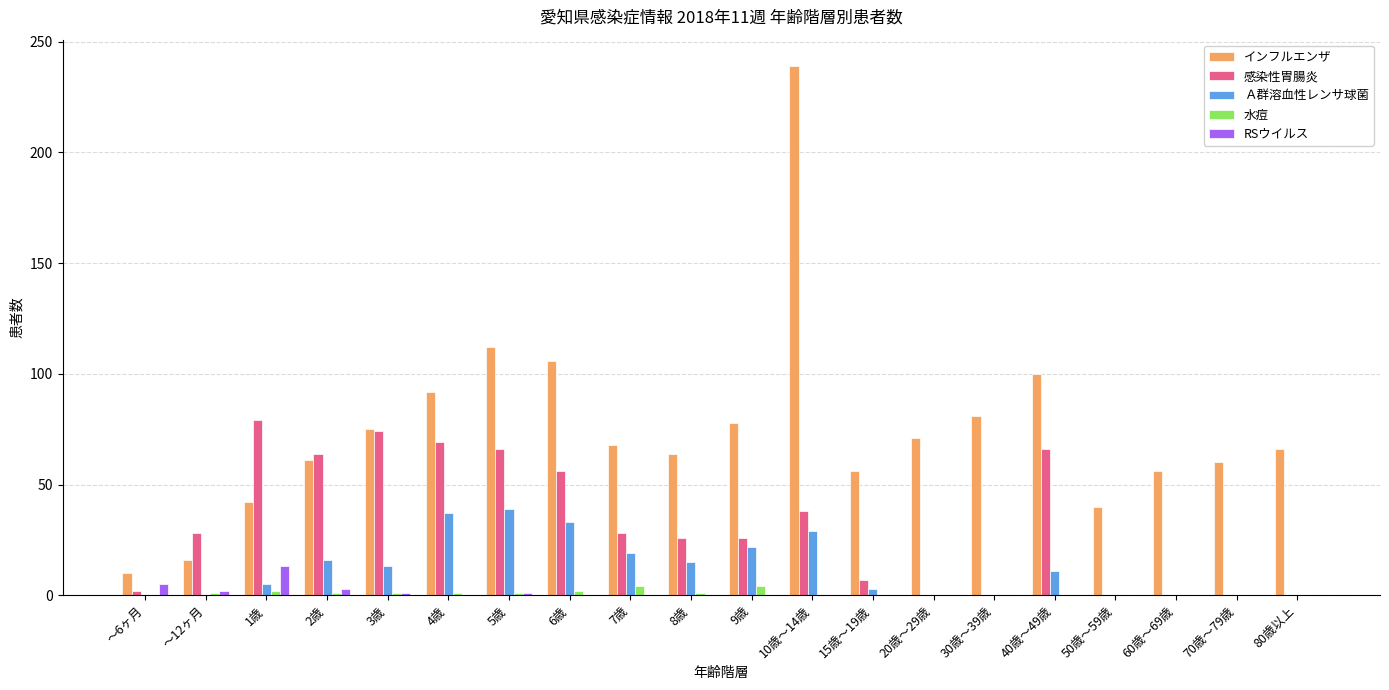

What is the total value across all series at 60歳～69歳?

56